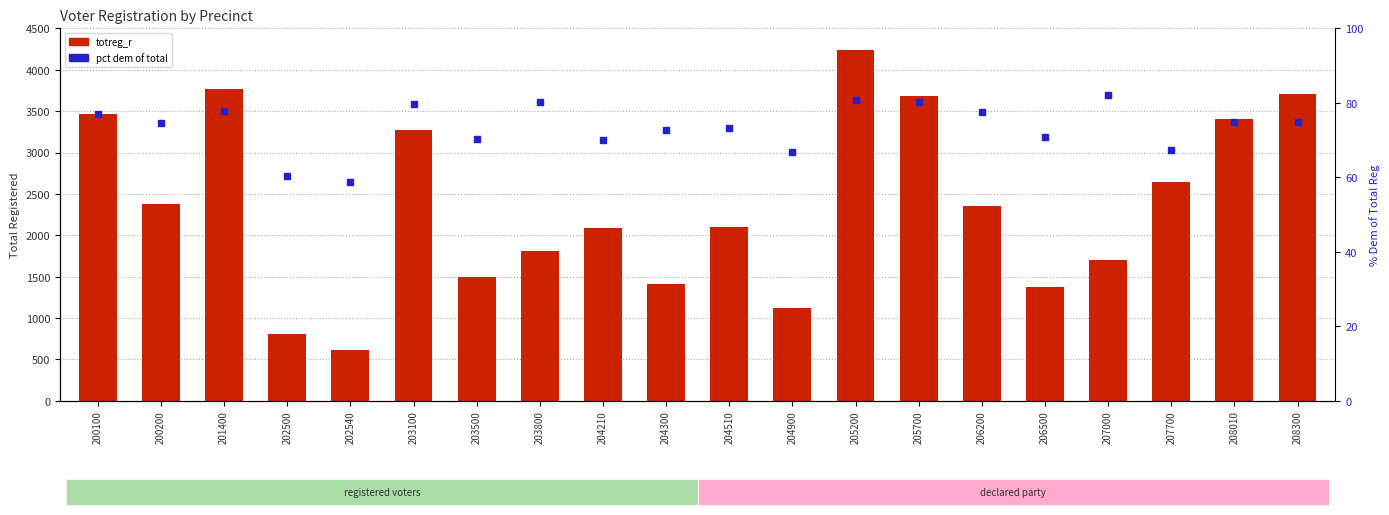

Is the value of pct dem of total at 208300 greater than the value of totreg_r at 201400?

No